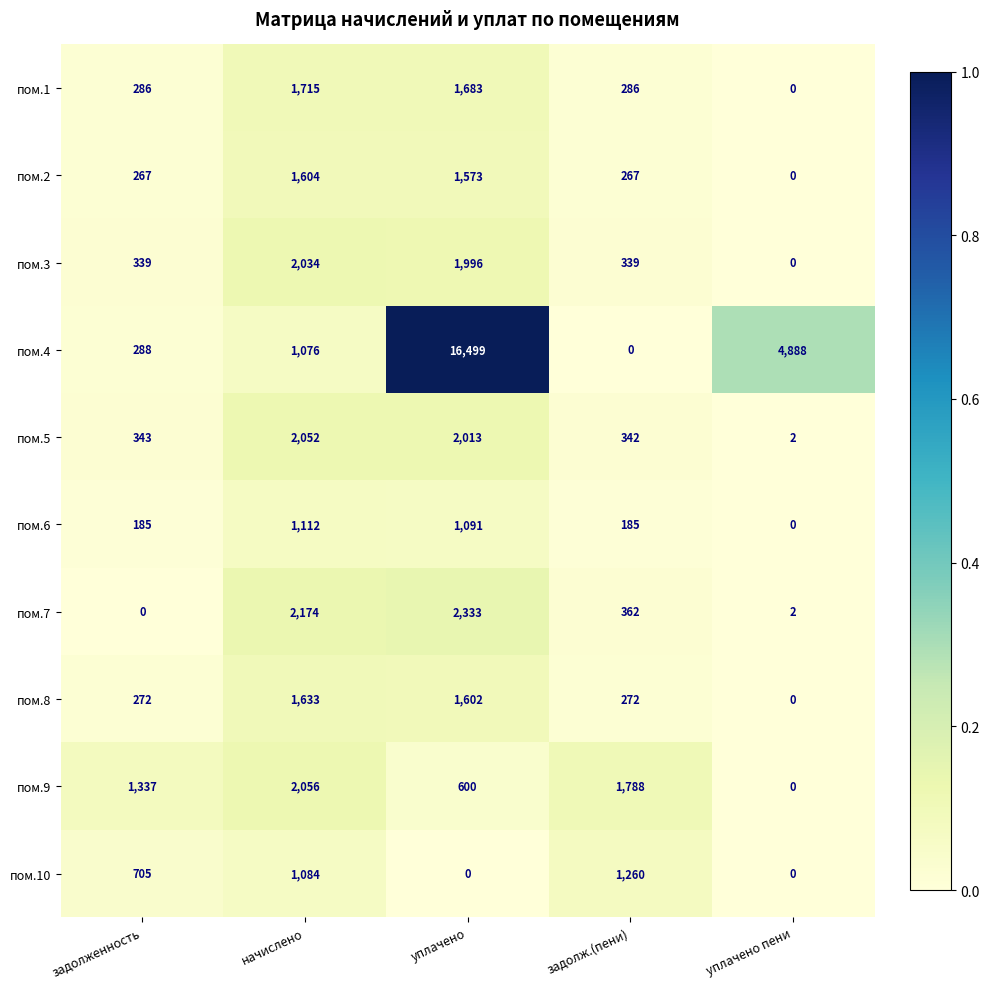

True or false: пом.10 has a value of 0 at уплачено пени.

True